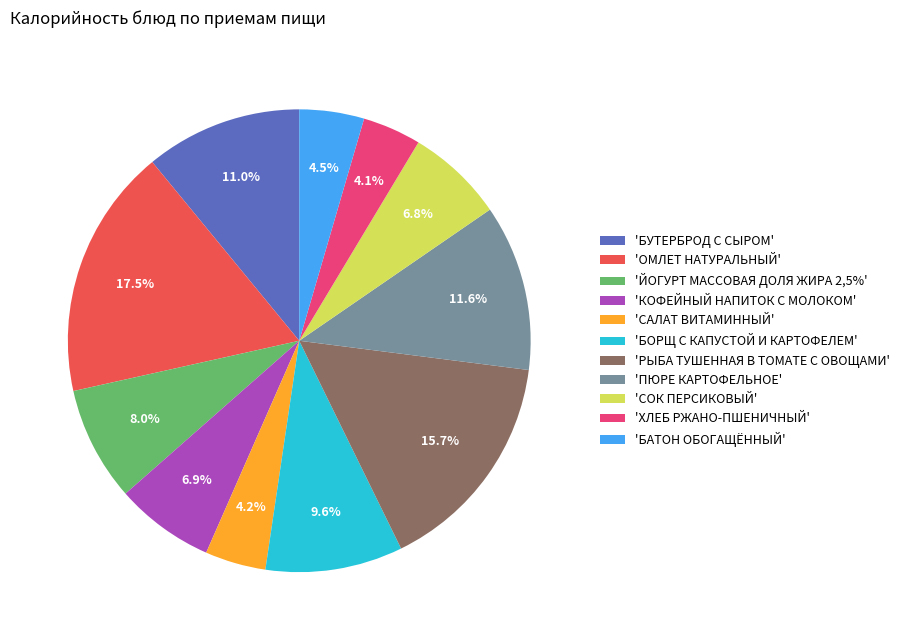

Approximately how many times larger is the value at 'КОФЕЙНЫЙ НАПИТОК С МОЛОКОМ' compared to 'БАТОН ОБОГАЩЁННЫЙ'?

1.5